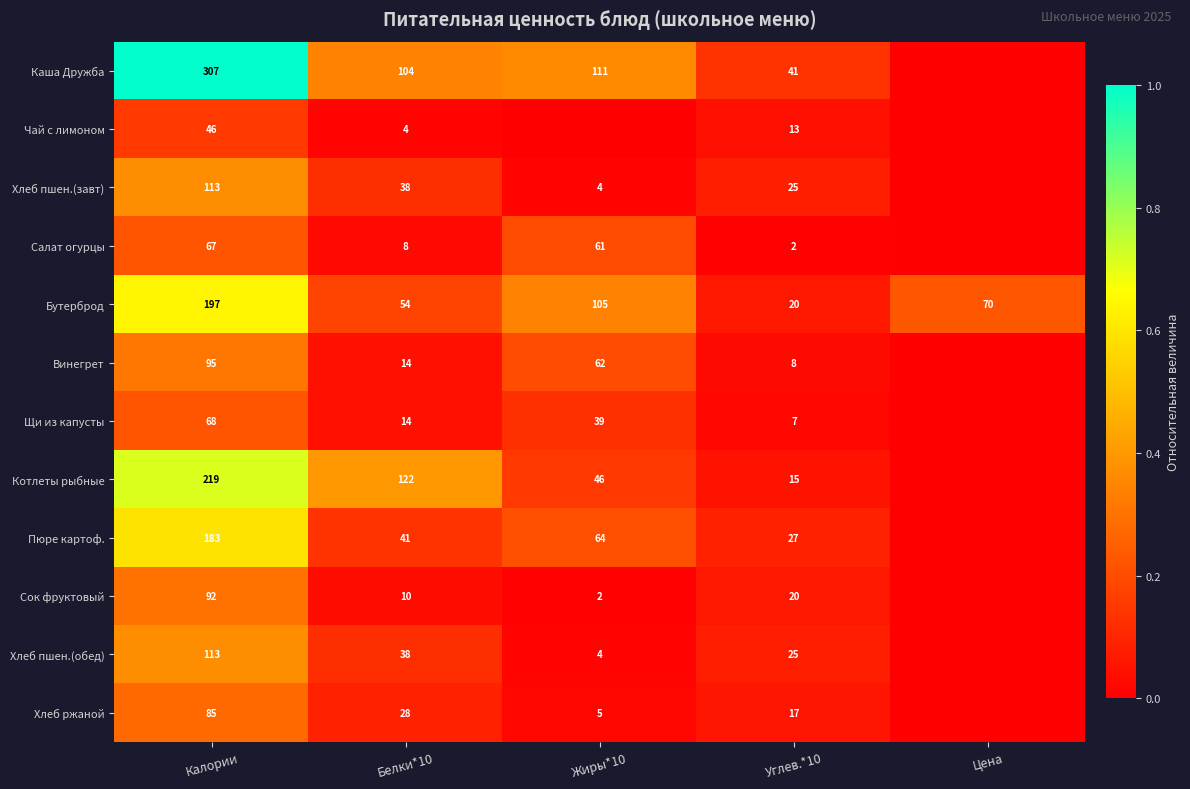

What is the total value across all series at Белки*10?

475